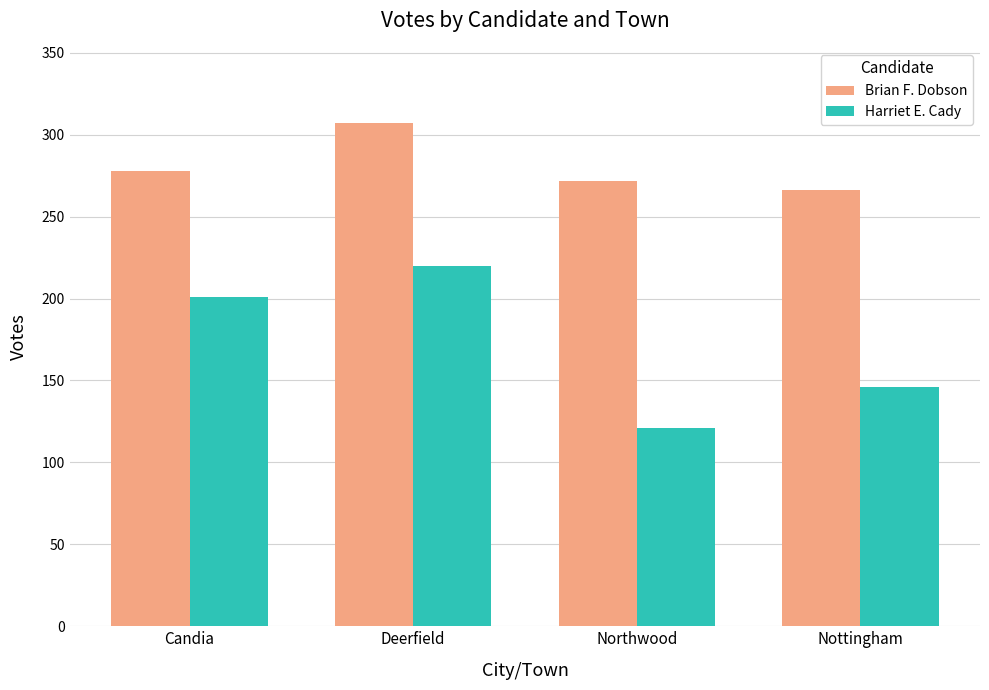

How many distinct data groups are displayed?

2